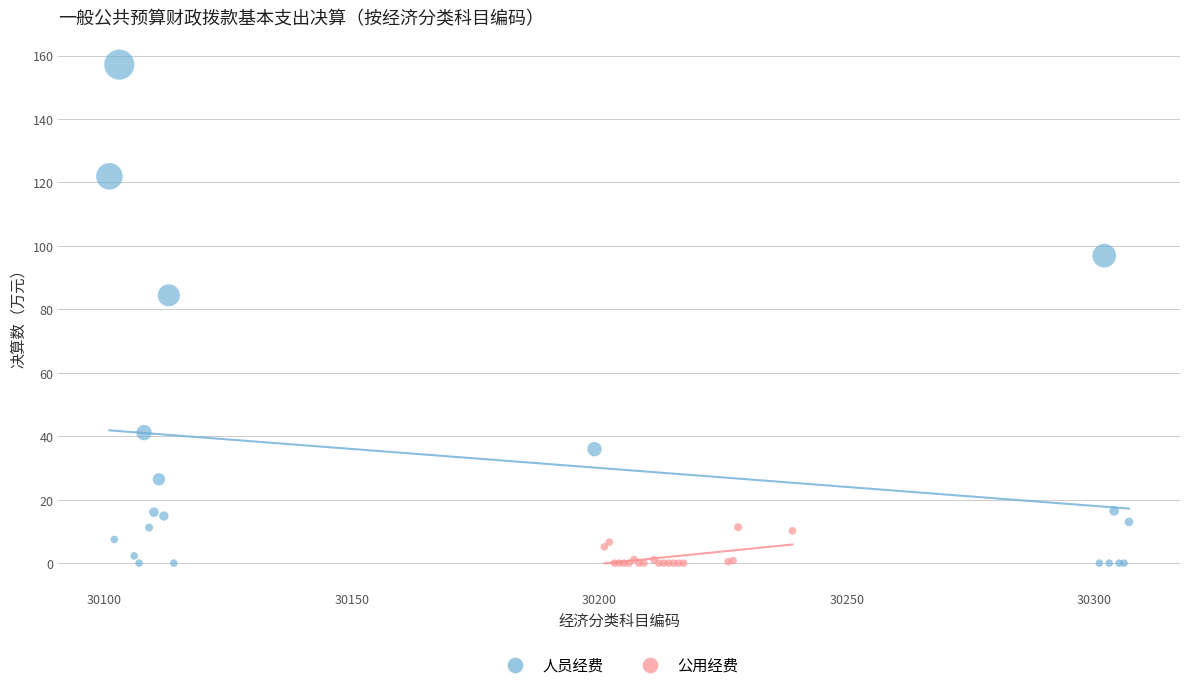

Which series has the widest spread of Y values?

人员经费